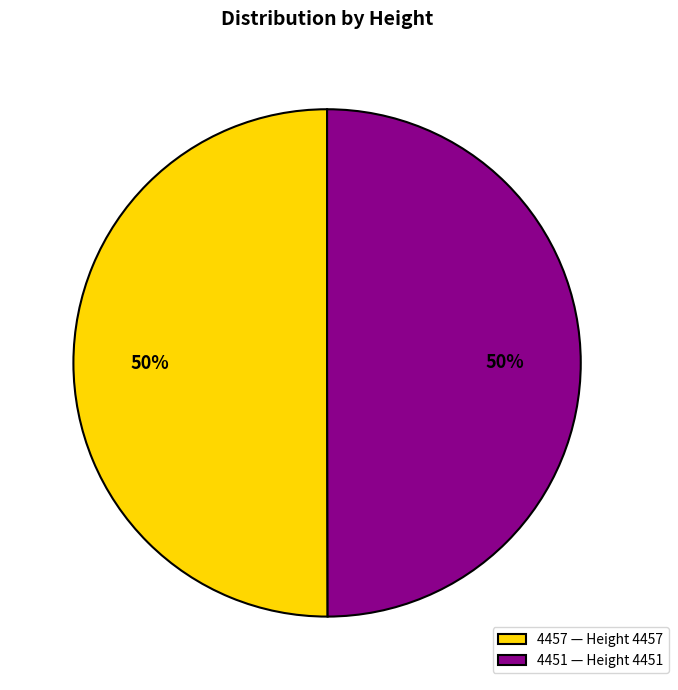

How many slices are in this pie chart?

2